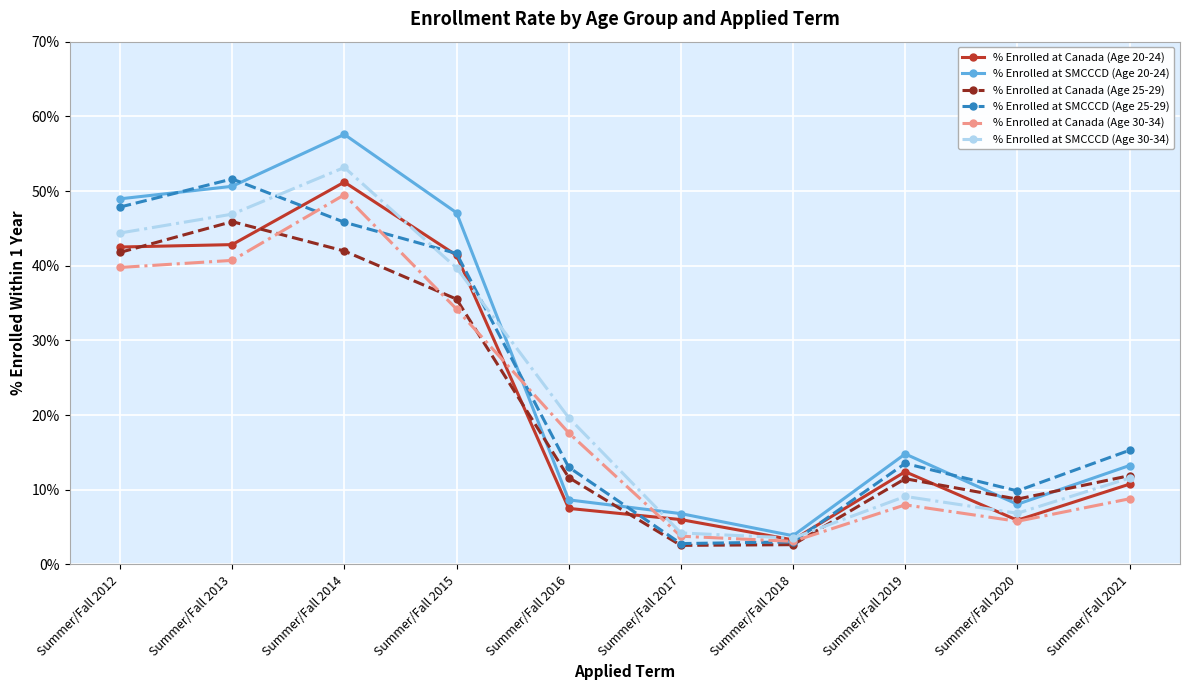

What is the highest value of the % Enrolled at Canada (Age 25-29) series?

45.9